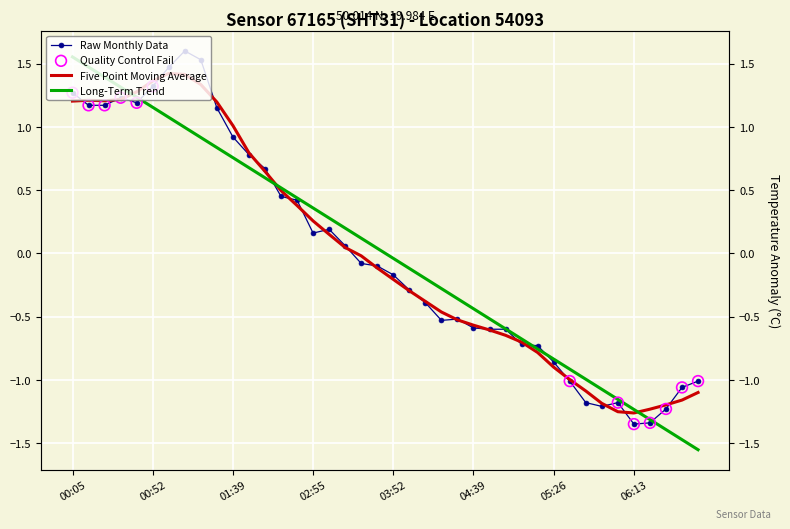

Between 05:45 and 05:26, which is larger?

05:26